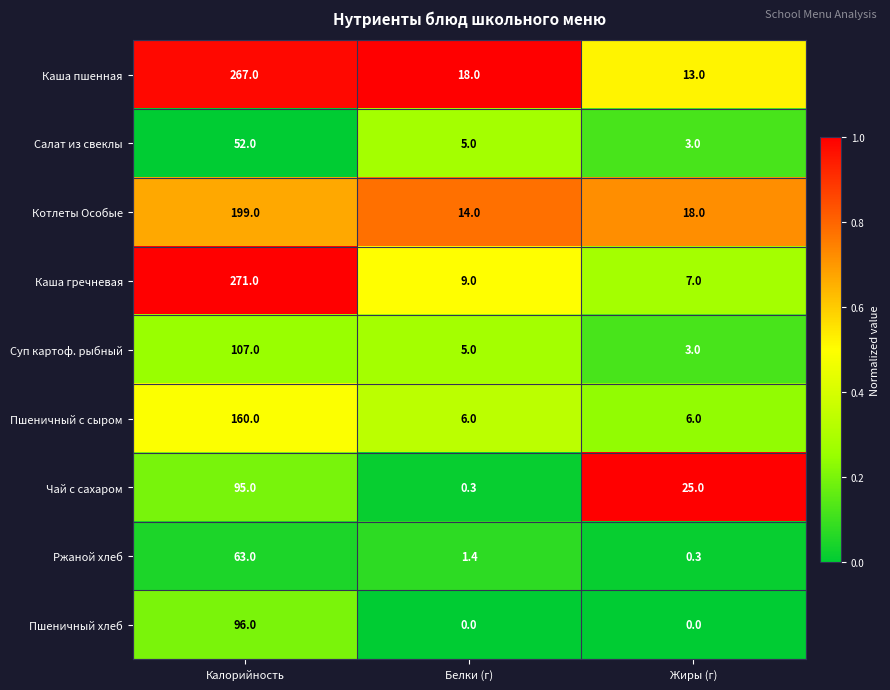

Rank the categories by Ржаной хлеб value from highest to lowest.

Калорийность, Белки (г), Жиры (г)